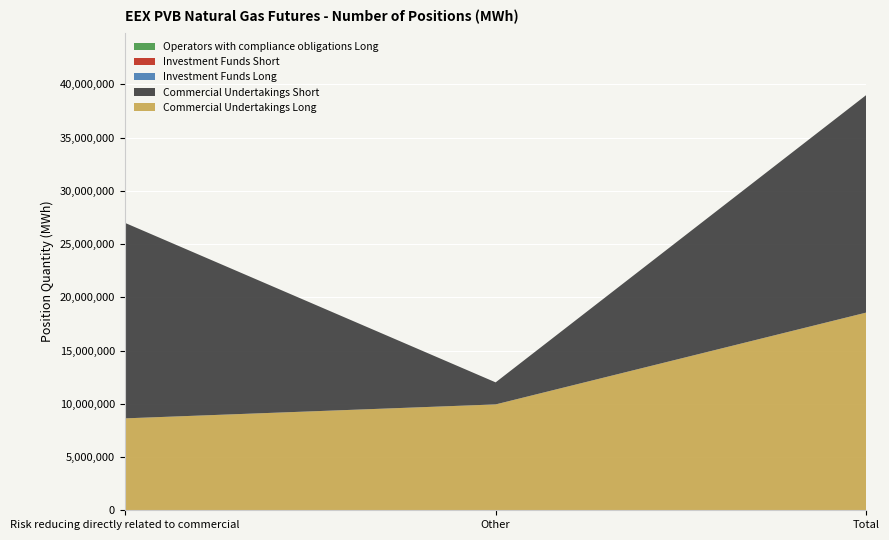

Reading left to right, list all the values displayed in this chart.

Commercial Undertakings Long: Risk reducing directly related to commercial=8630940	Other=9942290	Total=18573230
Commercial Undertakings Short: Risk reducing directly related to commercial=18371210	Other=2071140	Total=20442350
Investment Funds Long: Risk reducing directly related to commercial=0	Other=0	Total=0
Investment Funds Short: Risk reducing directly related to commercial=0	Other=0	Total=0
Operators with compliance obligations Long: Risk reducing directly related to commercial=0	Other=0	Total=0